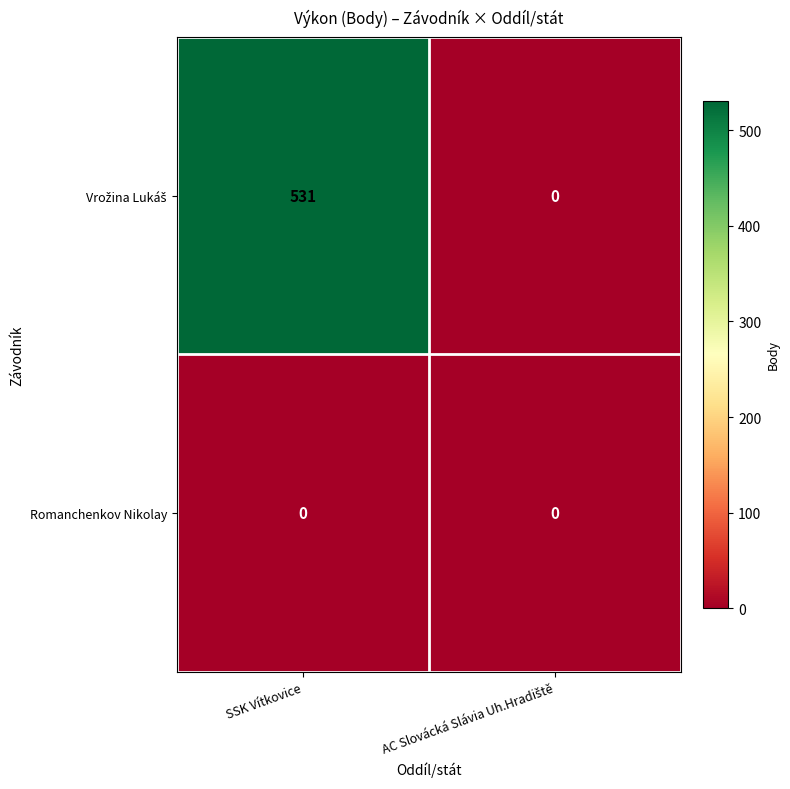

What is the greatest value displayed?

531